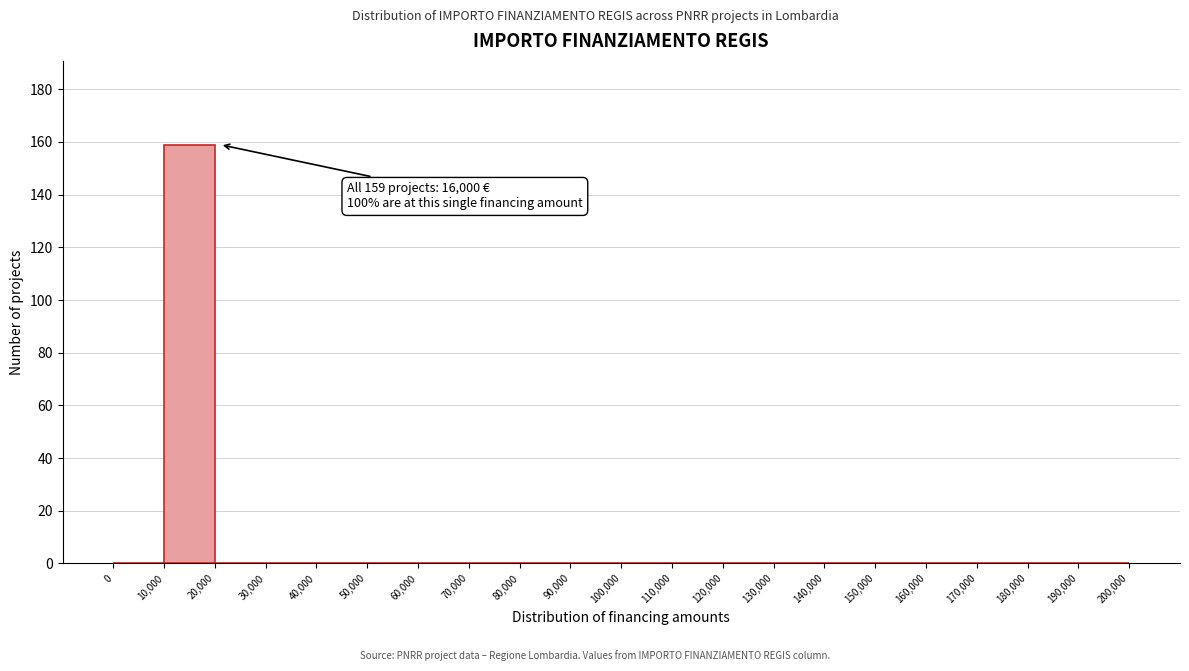

Which range on the x-axis has the tallest bar?

10,000 to 20,000